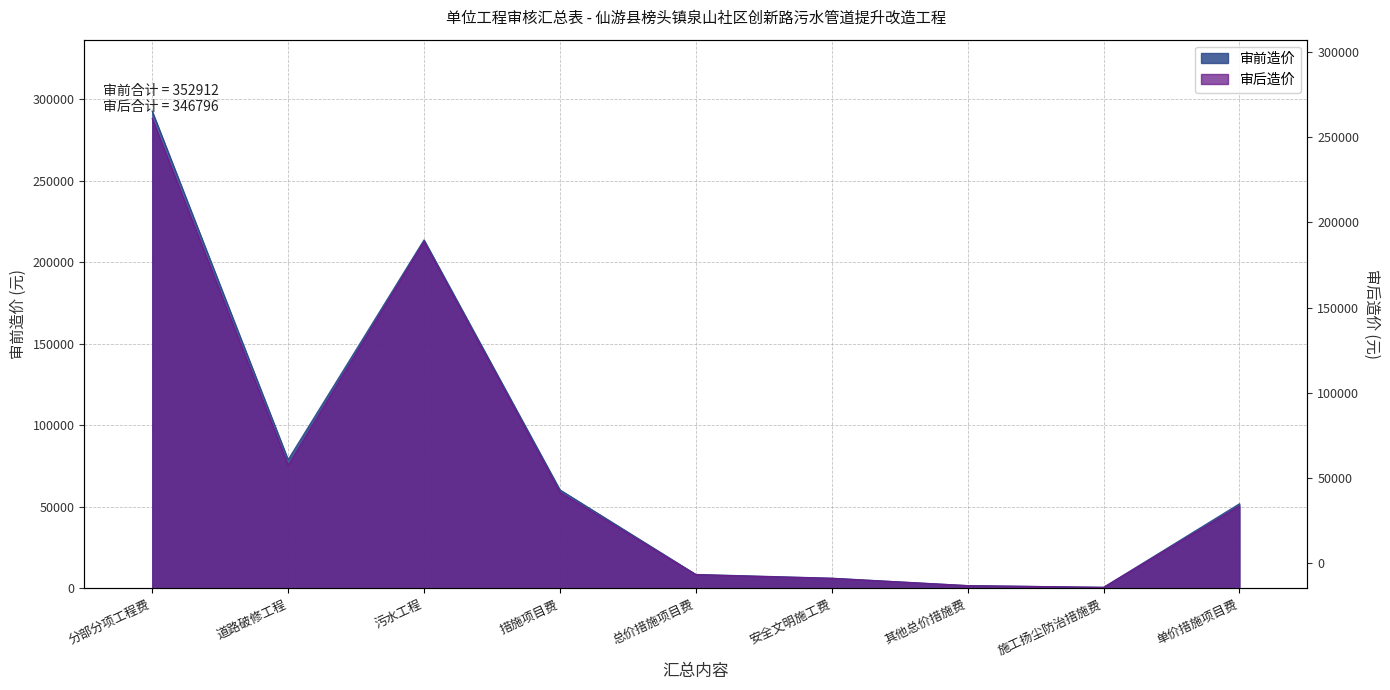

How many lines are shown in the chart?

2